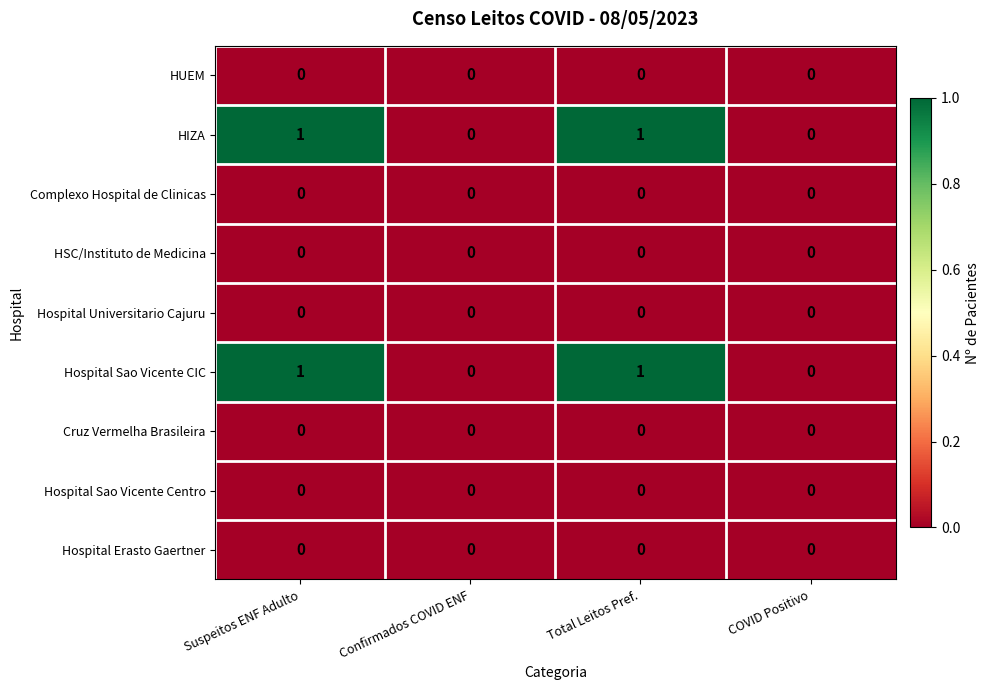

The Hospital Universitario Cajuru series shows 0 at Confirmados COVID ENF. True or false?

True